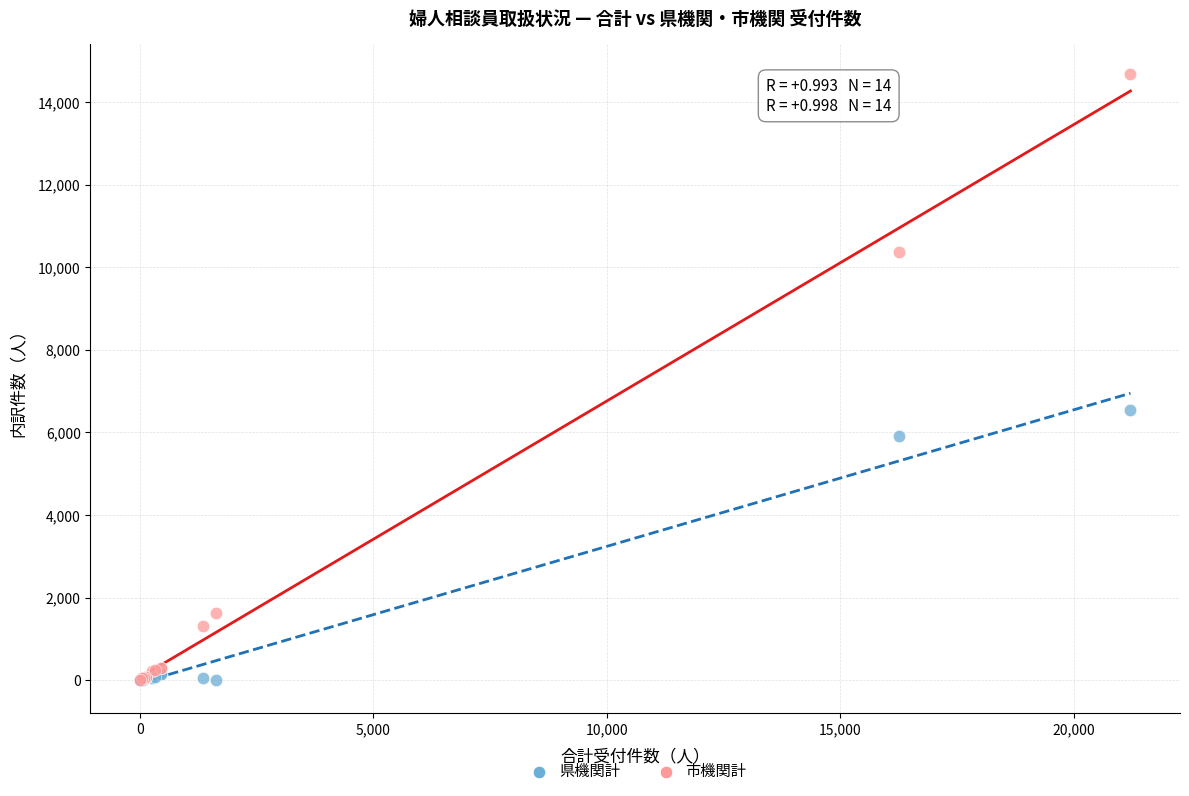

In the 県機関計 series, what Y value is closest to 3275?

5902